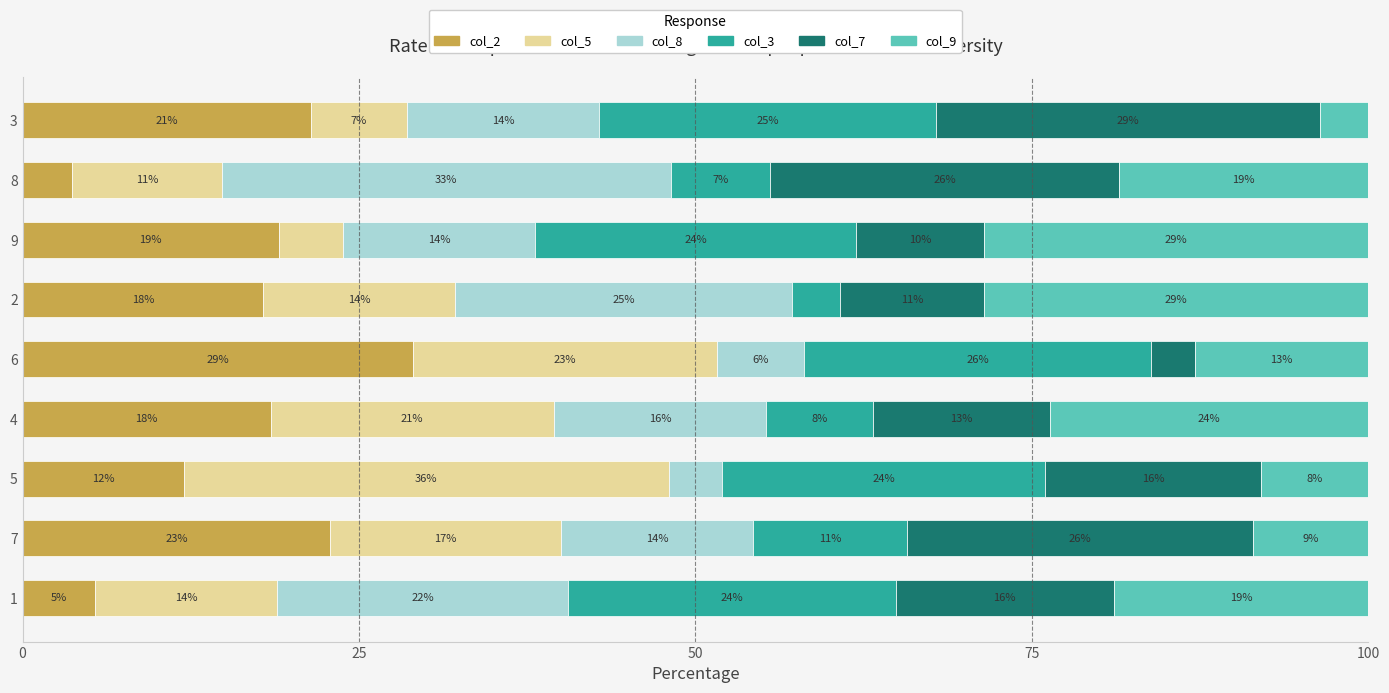

At which label does col_2 reach its minimum?

8